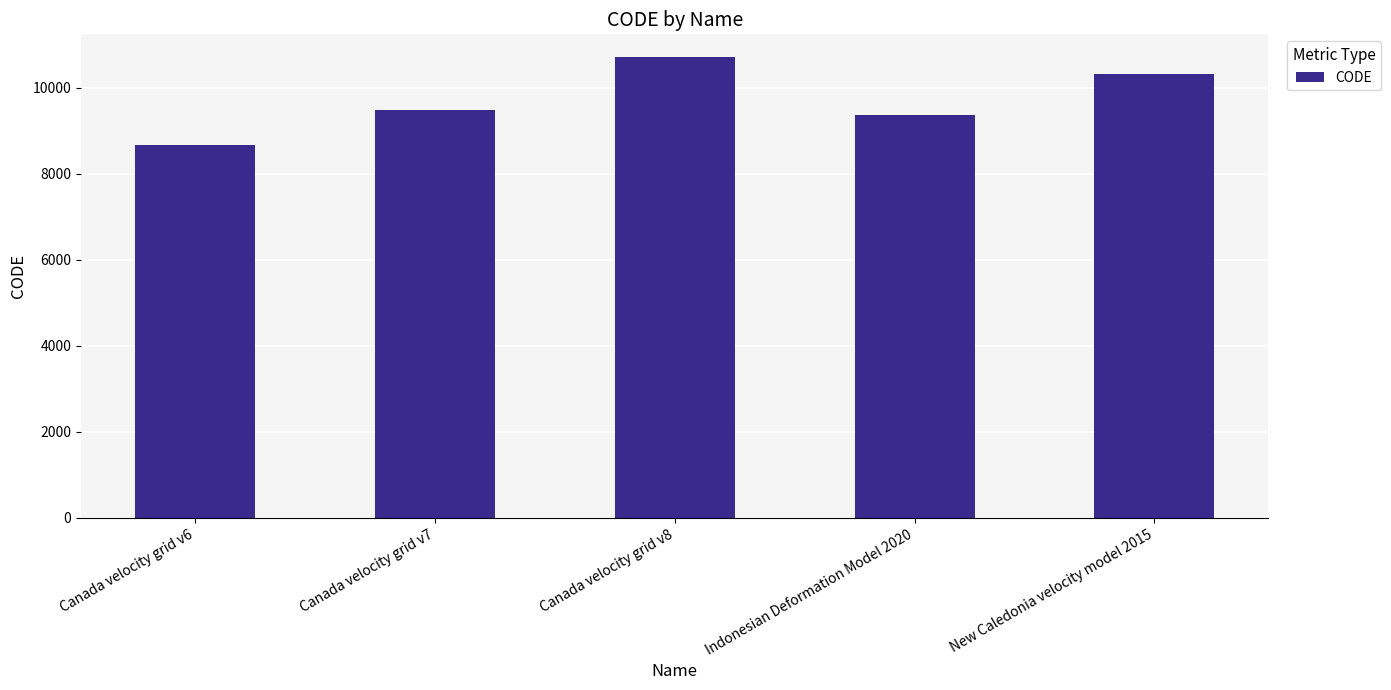

How many values are below 9483?

2